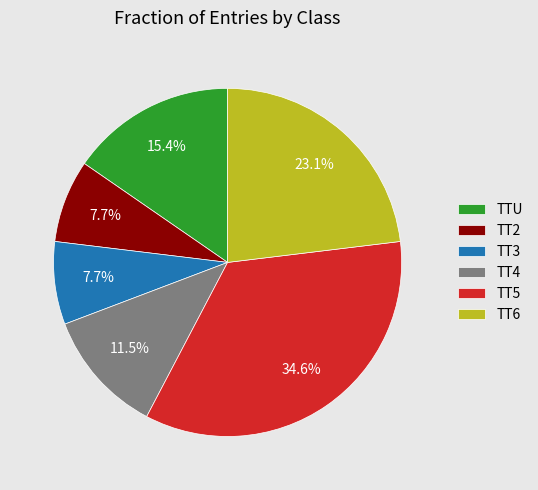

Which category has the biggest portion of the pie?

TT5